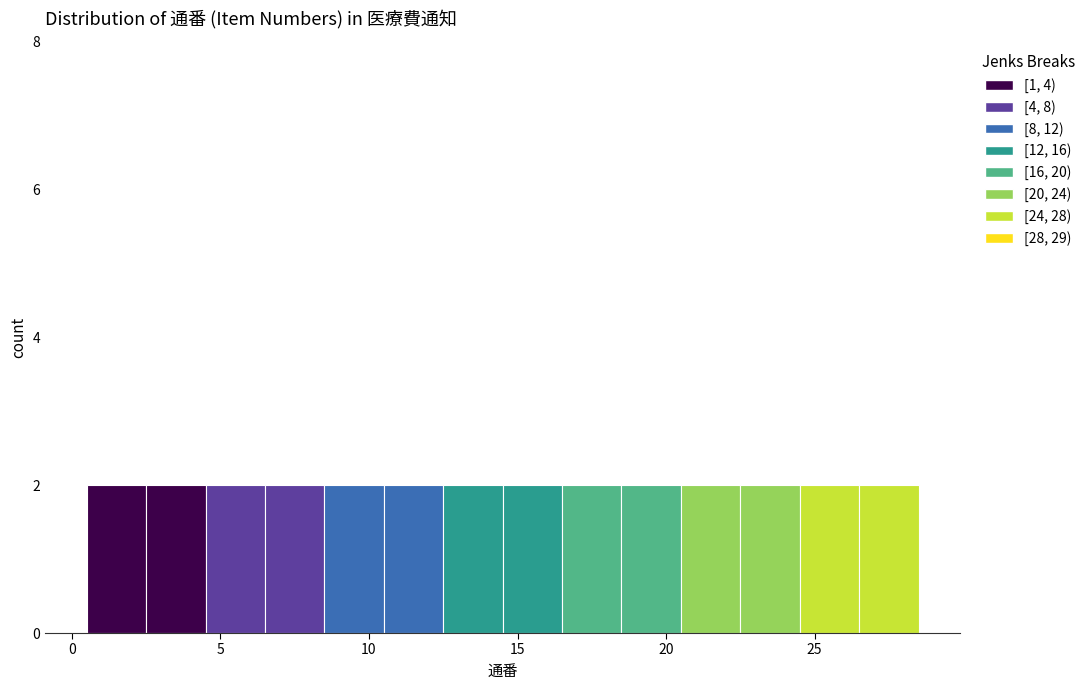

Reading left to right, transcribe this chart: for each bar, give the range it covers on the x-axis and its height. The values are not printed on the chart, so give them approximately, as read against the axis.

0.5 to 2.5: 2
2.5 to 4.5: 2
4.5 to 6.5: 2
6.5 to 8.5: 2
8.5 to 10.5: 2
10.5 to 12.5: 2
12.5 to 14.5: 2
14.5 to 16.5: 2
16.5 to 18.5: 2
18.5 to 20.5: 2
20.5 to 22.5: 2
22.5 to 24.5: 2
24.5 to 26.5: 2
26.5 to 28.5: 2